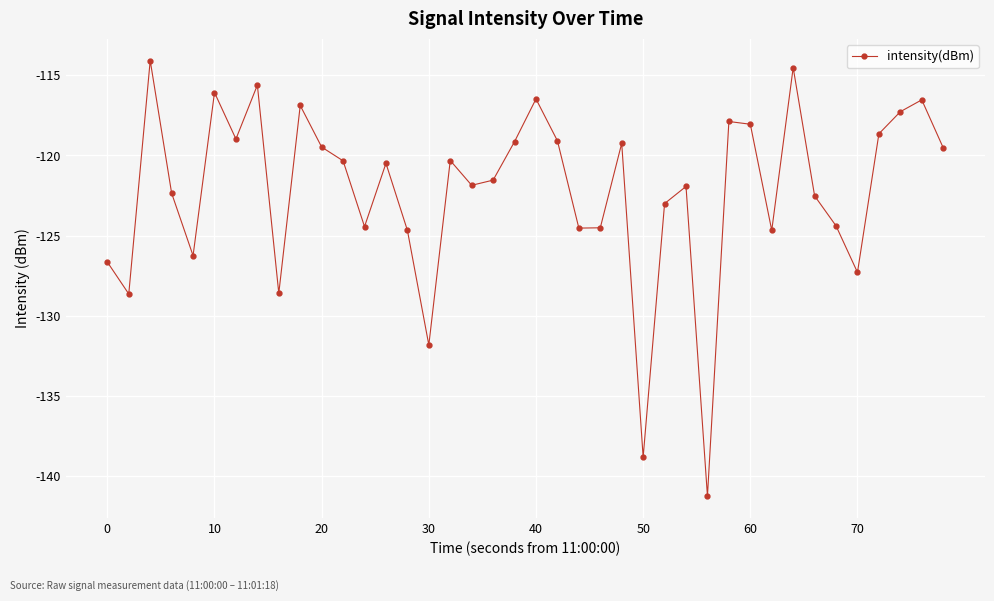

How many interior local valleys (lower than both neighbors) does the data have?

12